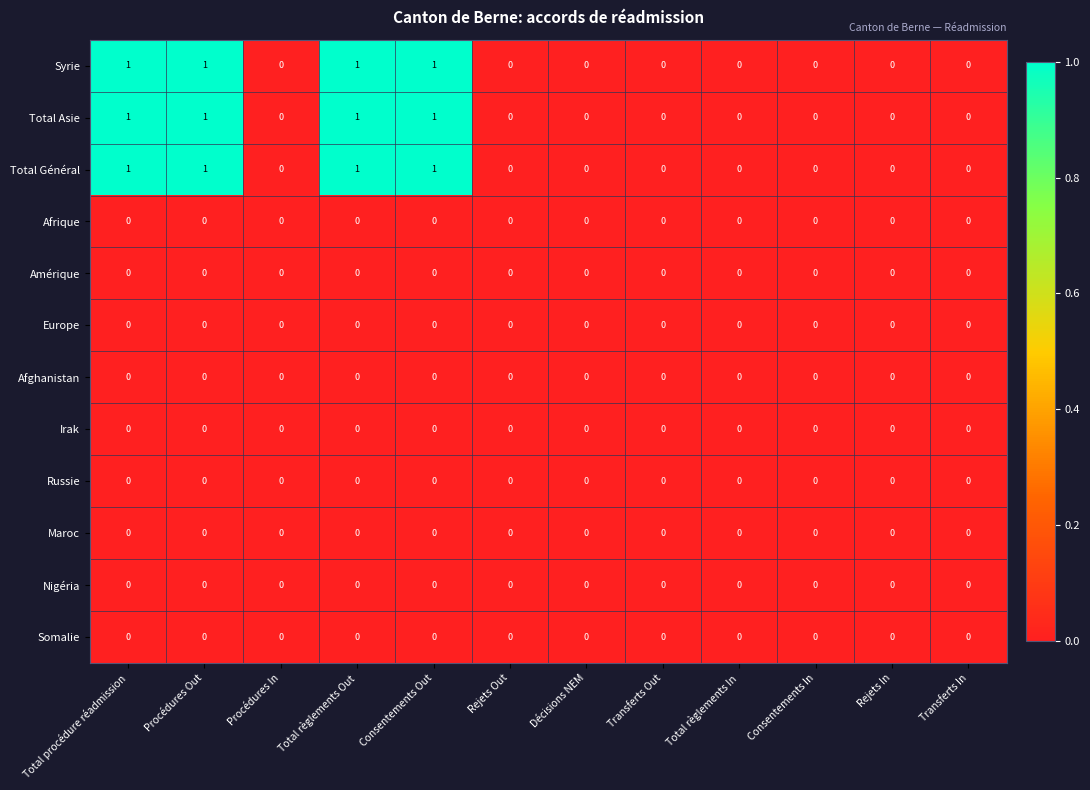

What is the total value across all series at Consentements Out?

3